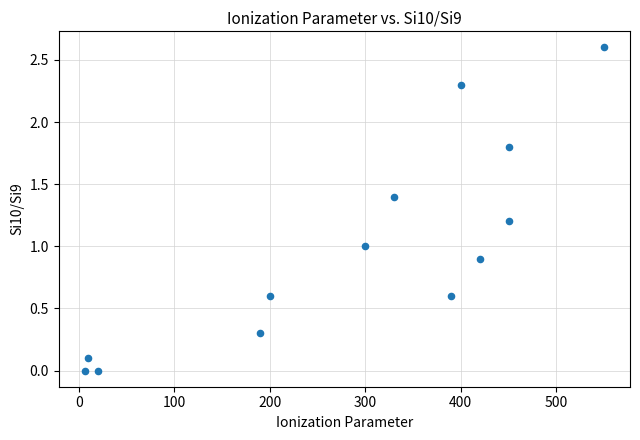

What is the range of Y values (max minus min)?

2.6